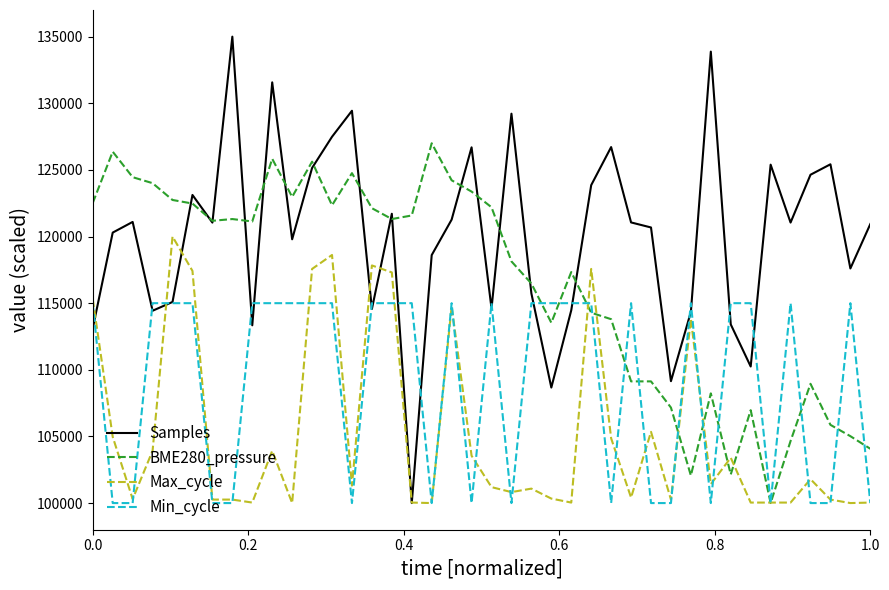

Which series has the largest total across all categories?

Samples